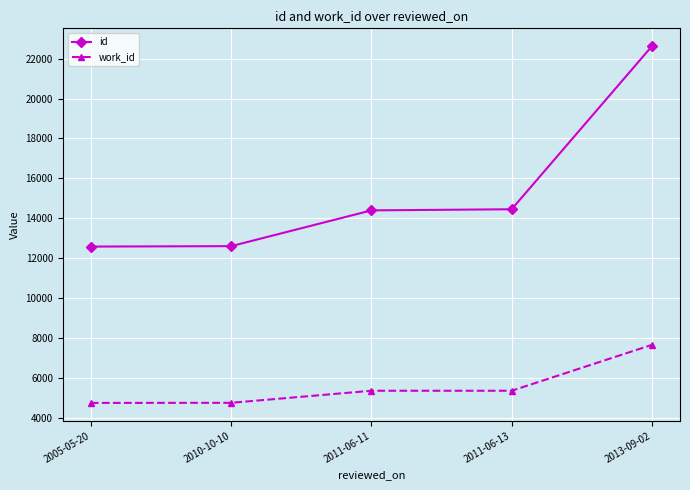

At which label does id reach its peak?

2013-09-02